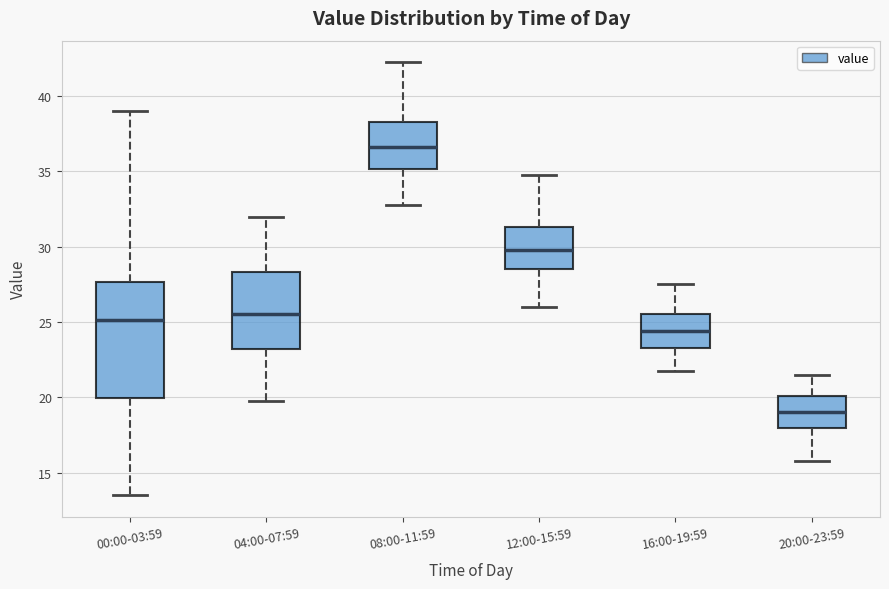

Reading left to right, read every box against the y-axis: the position of its median line, the range the box covers, and the ends of its whiskers. The values are not printed on the chart, so give them approximately, as read against the axis.

00:00-03:59: median 25.0, box 20.0 to 27.5, whiskers 13.5 to 39.0
04:00-07:59: median 25.5, box 23.0 to 28.5, whiskers 20.0 to 32.0
08:00-11:59: median 36.5, box 35.0 to 38.5, whiskers 33.0 to 42.5
12:00-15:59: median 30.0, box 28.5 to 31.5, whiskers 26.0 to 35.0
16:00-19:59: median 24.5, box 23.5 to 25.5, whiskers 22.0 to 27.5
20:00-23:59: median 19.0, box 18.0 to 20.0, whiskers 16.0 to 21.5